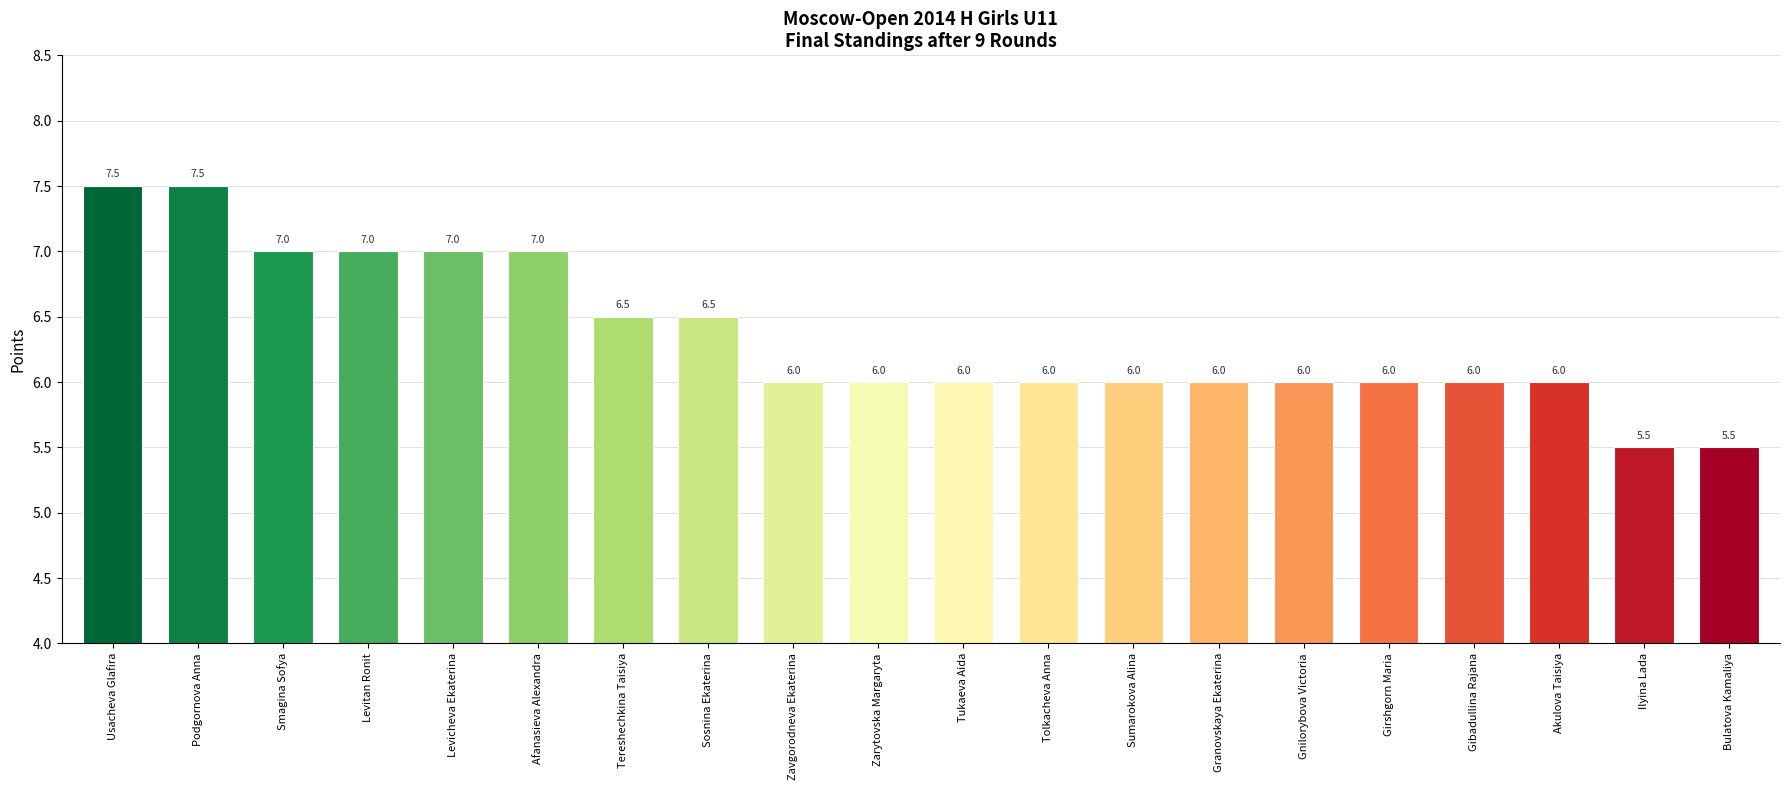

Count the number of data series in this chart.

1